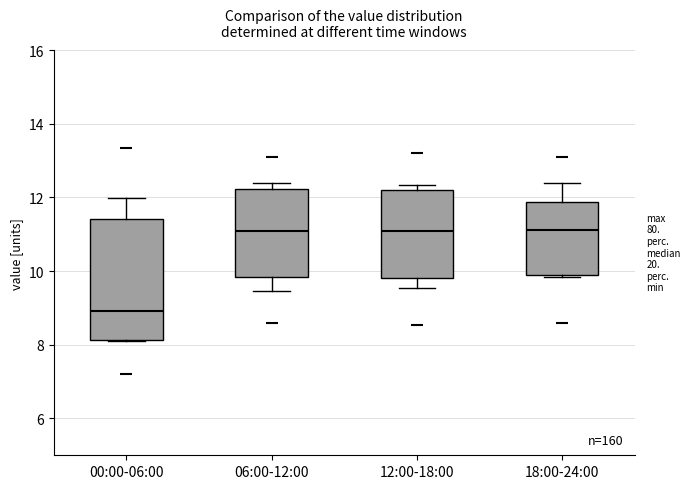

Where is the upper edge of the box for 12:00-18:00 on the y-axis? The values are not printed on the chart, so give them approximately, as read against the axis.

12.2